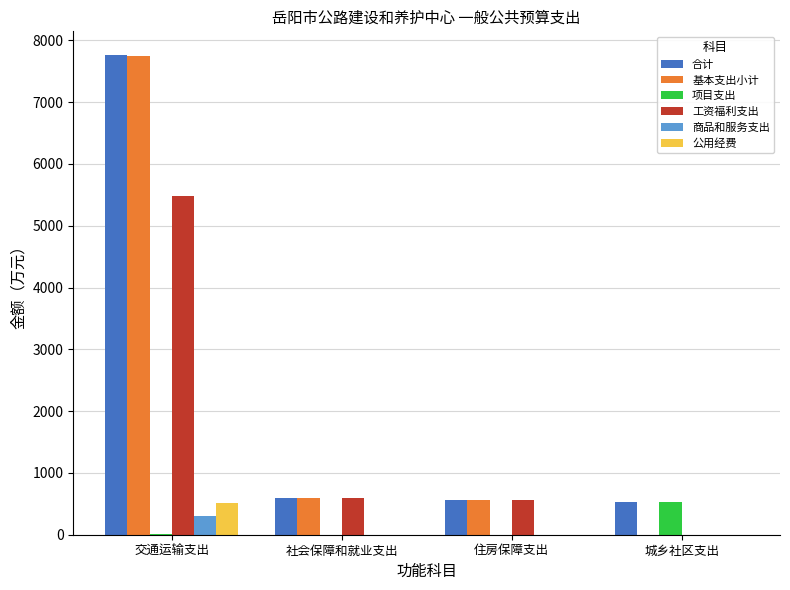

The value of 工资福利支出 at 交通运输支出 is 5486.3. True or false?

True